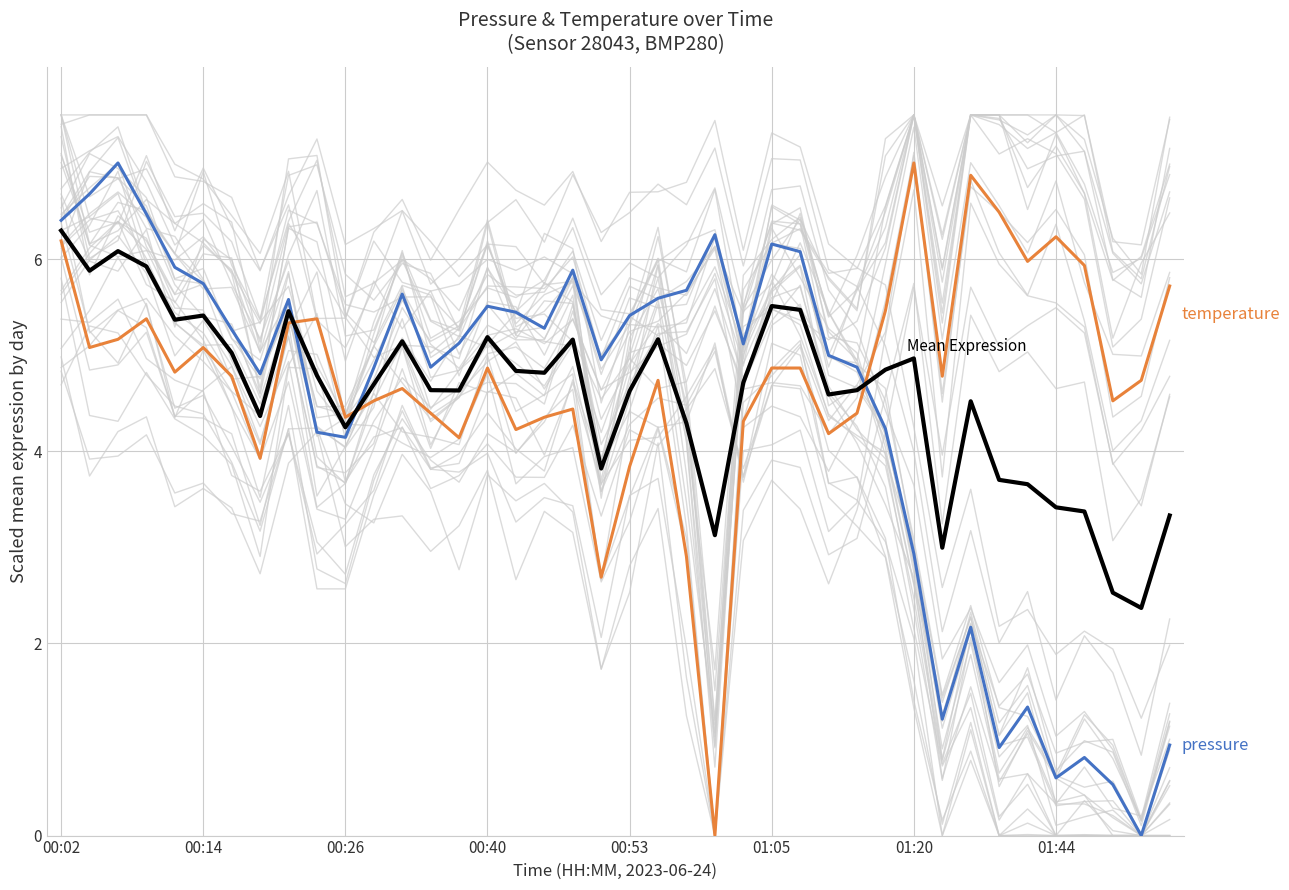

Does the chart display data point markers on the line(s)?

No